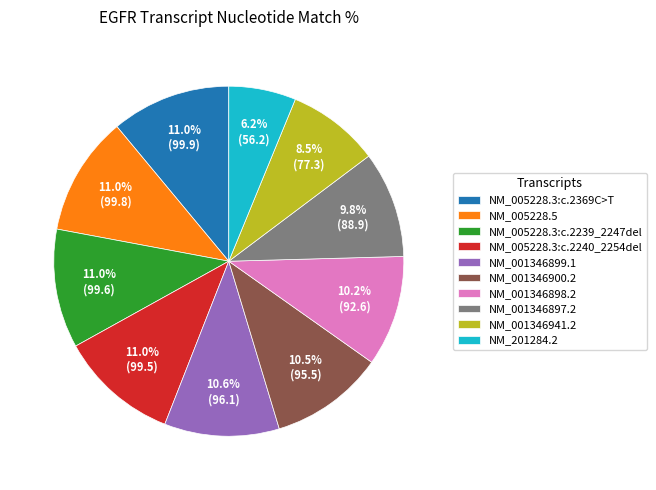

Does NM_001346897.2 account for over 50% of the chart?

No